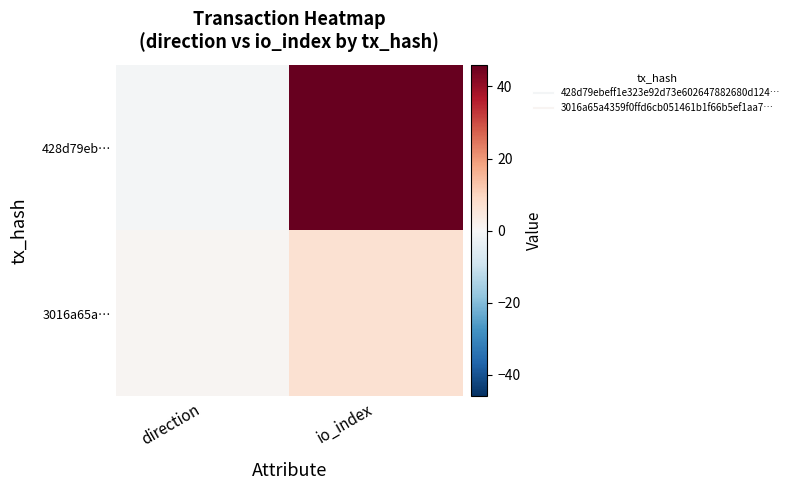

Reading left to right, transcribe all the data shown in this chart.

428d79eb…: direction=-1	io_index=46
3016a65a…: direction=1	io_index=7